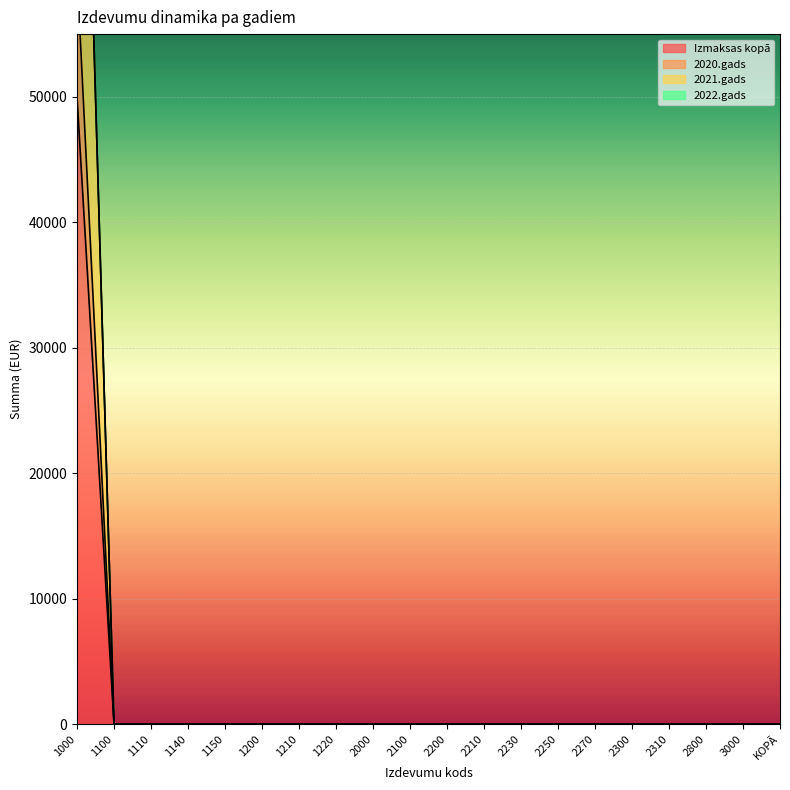

What is the label of the 15th point from the right?

1200